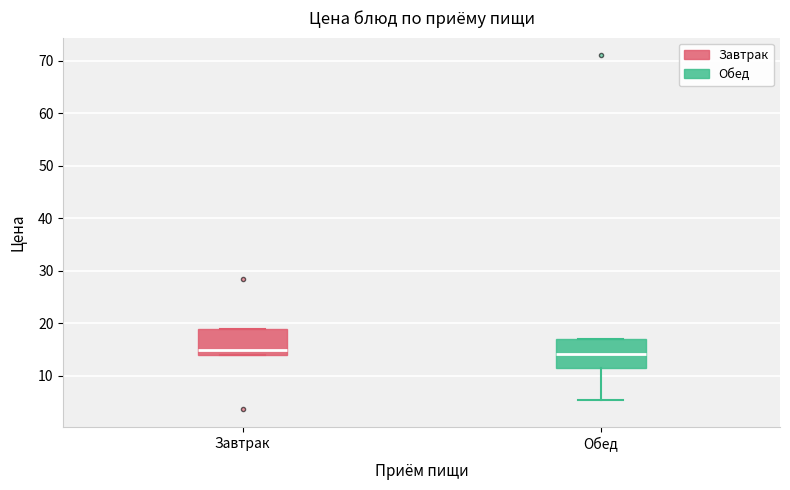

Reading left to right, transcribe this box plot: for each box, give where its median line is, the range the box spans, and where its two whiskers end, as read against the y-axis. The values are not printed on the chart, so give them approximately, as read against the axis.

Завтрак: median 15, box 14 to 19, whiskers 14 to 19
Обед: median 14, box 12 to 17, whiskers 5 to 17